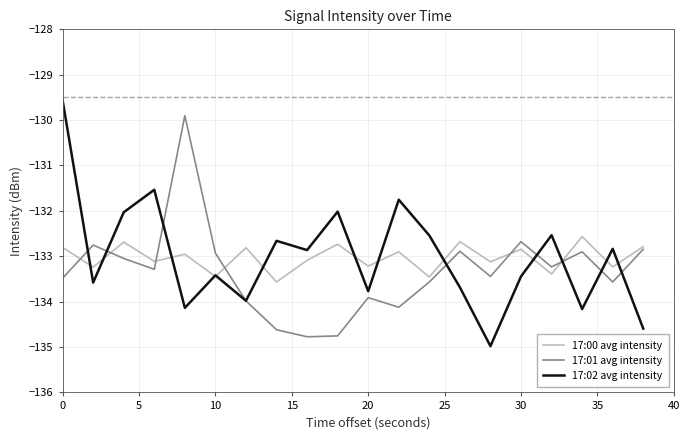

Does the chart have visible grid lines?

Yes